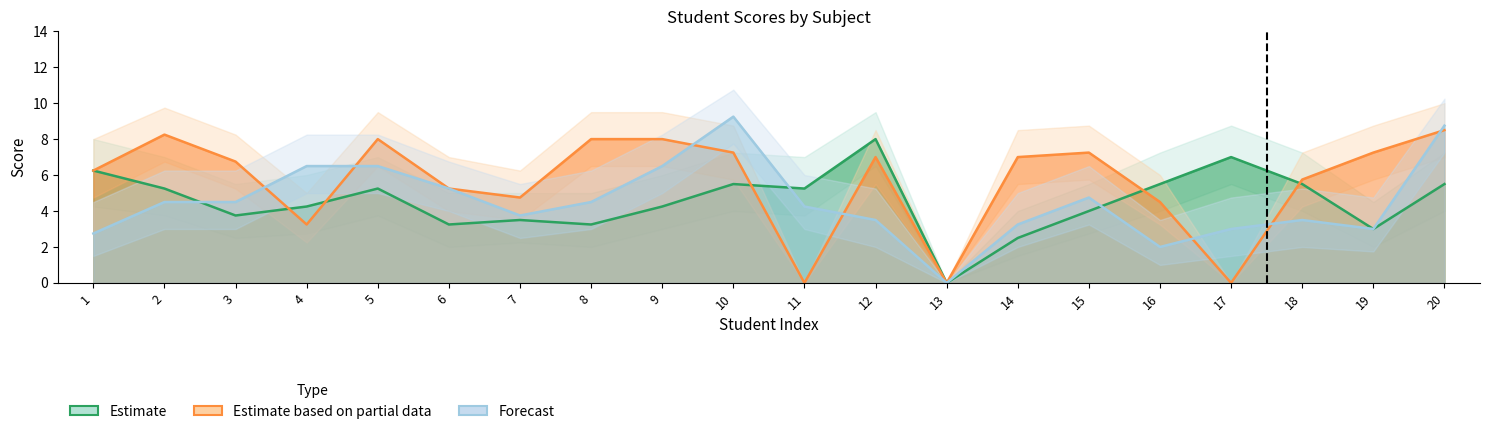

Where is the first local minimum for Estimate (Toán)?

3